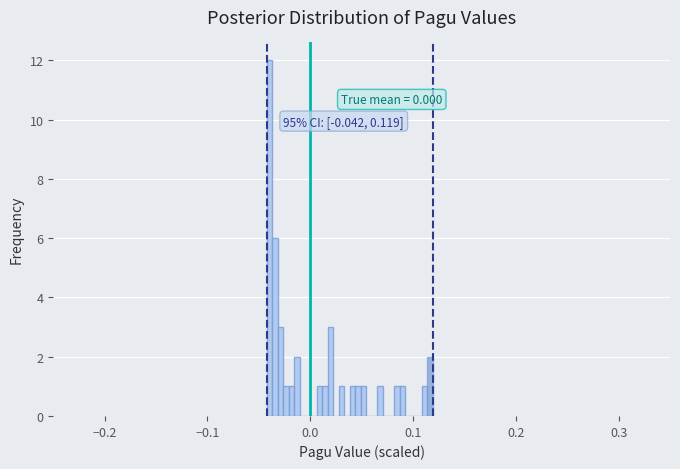

Around what value on the x-axis is the tallest bar? Give the approximate position of its centre, as read against the axis.

-0.04